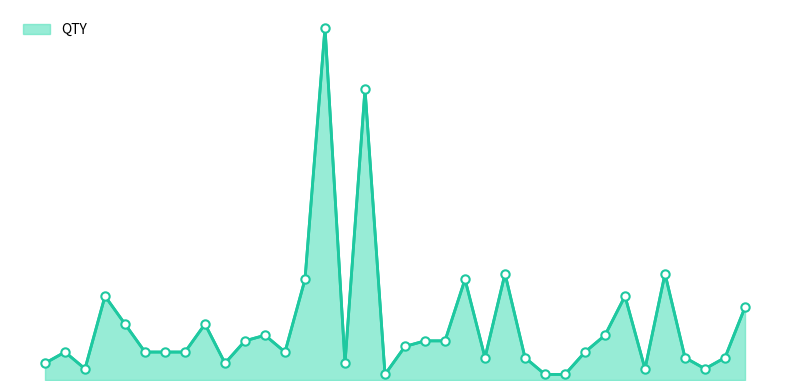

Does the chart display data point markers on the line(s)?

No